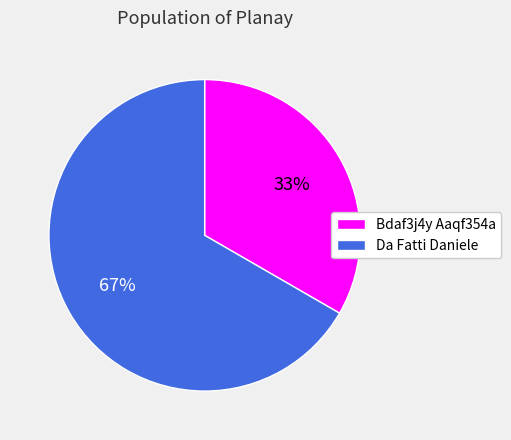

To the nearest percent, what percentage of the pie is Bdaf3j4y Aaqf354a?

33%